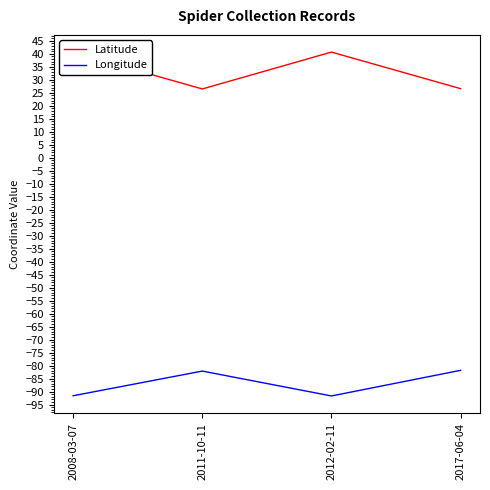

At which category does Longitude reach its first local peak?

2011-10-11